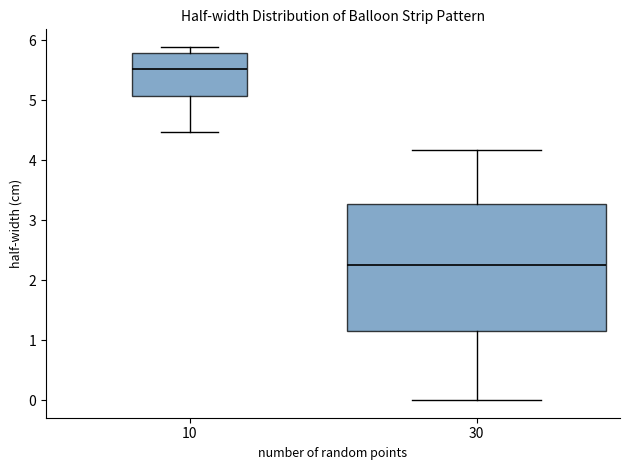

Reading left to right, read every box against the y-axis: the position of its median line, the range the box covers, and the ends of its whiskers. The values are not printed on the chart, so give them approximately, as read against the axis.

10: median 5.5, box 5.1 to 5.8, whiskers 4.5 to 5.9
30: median 2.3, box 1.1 to 3.3, whiskers 0.0 to 4.2